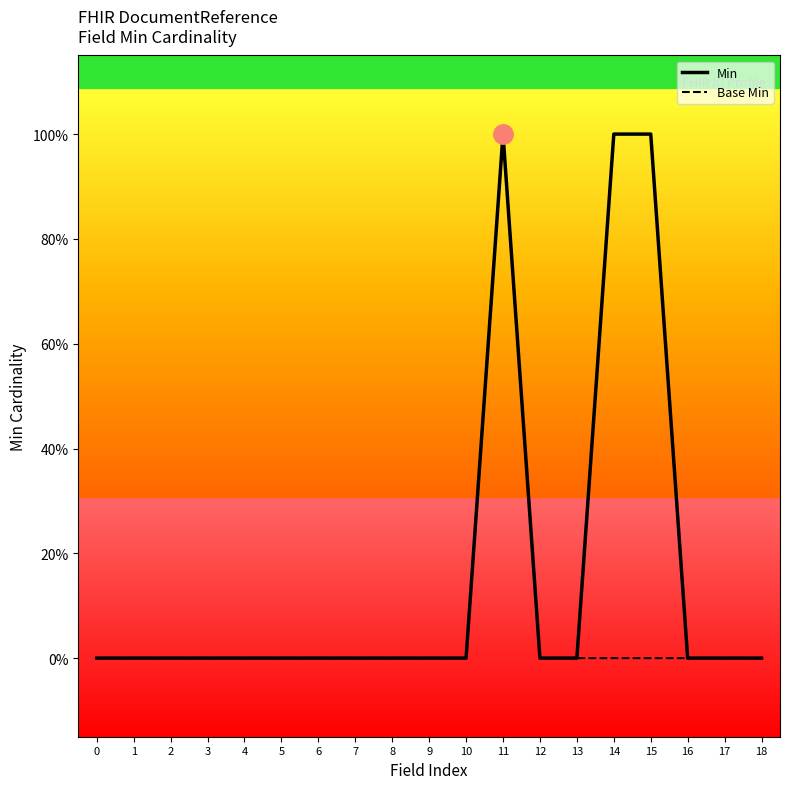

How many Min values are between 0 and 1?

19